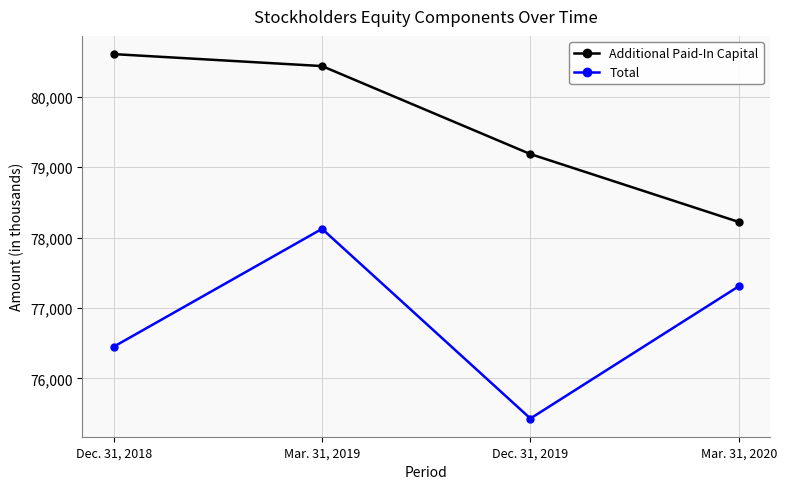

List the labels in order of Total value, largest first.

Mar. 31, 2019, Mar. 31, 2020, Dec. 31, 2018, Dec. 31, 2019